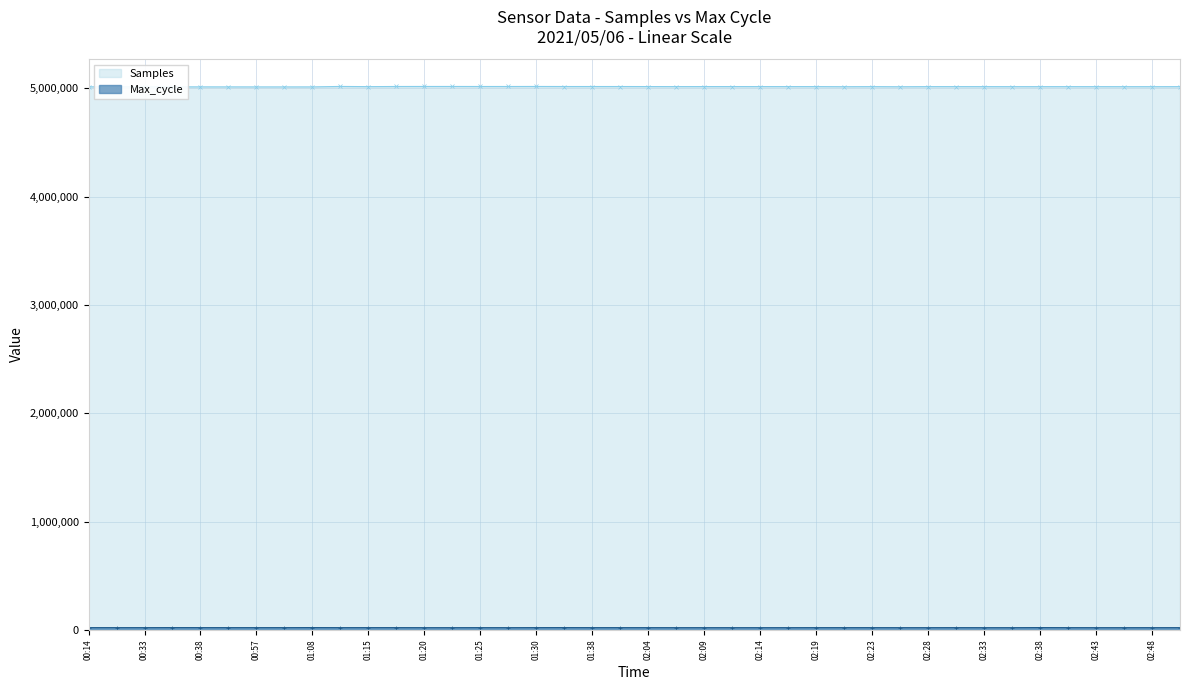

Is it true that Samples equals 7157633 at 02:38?

False